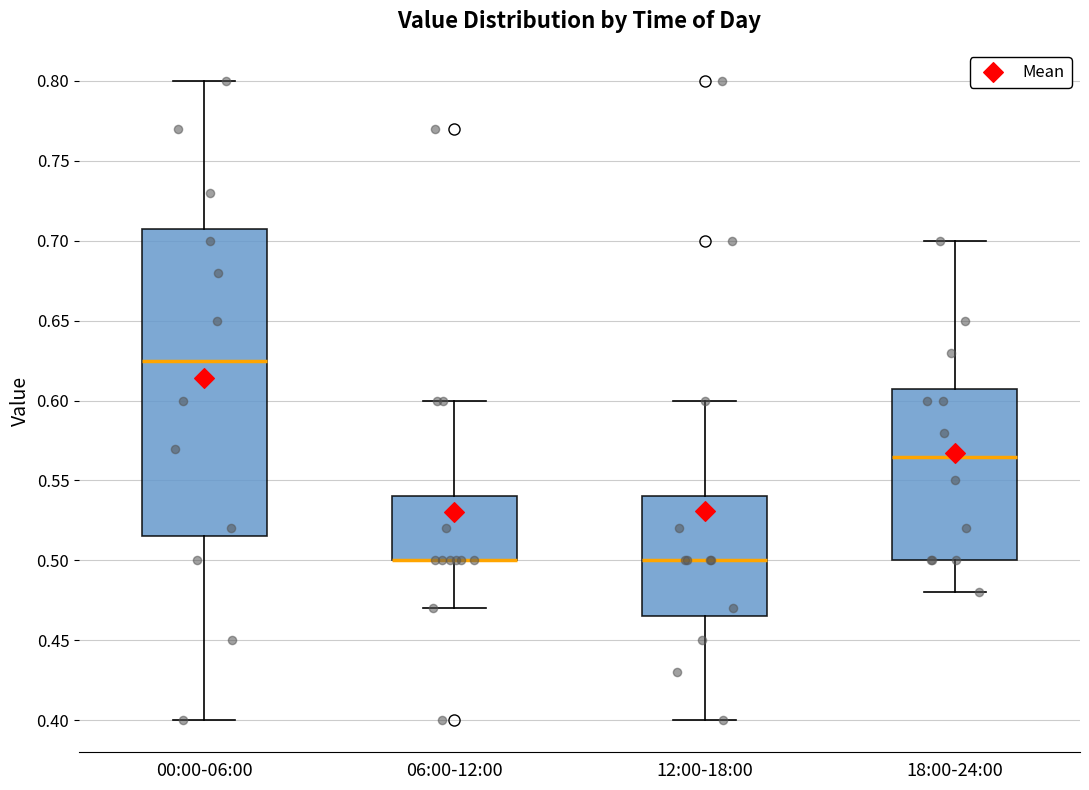

Reading left to right, transcribe this box plot: for each box, give where its median line is, the range the box spans, and where its two whiskers end, as read against the y-axis. The values are not printed on the chart, so give them approximately, as read against the axis.

00:00-06:00: median 0.625, box 0.515 to 0.710, whiskers 0.400 to 0.800
06:00-12:00: median 0.500 (drawn on the box's lower edge), box 0.500 to 0.540, whiskers 0.470 to 0.600
12:00-18:00: median 0.500, box 0.465 to 0.540, whiskers 0.400 to 0.600
18:00-24:00: median 0.565, box 0.500 to 0.610, whiskers 0.480 to 0.700